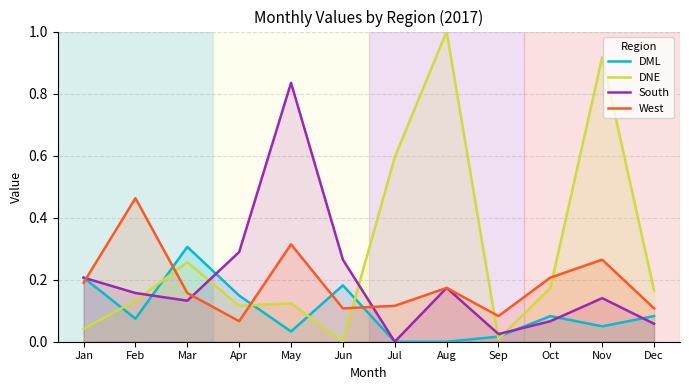

Reading left to right, extract all data points from this chart.

DML: Jan=0.2	Feb=0.1	Mar=0.3	Apr=0.1	May=0.0	Jun=0.2	Jul=0.0	Aug=0.0	Sep=0.0	Oct=0.1	Nov=0.0	Dec=0.1
DNE: Jan=0.0	Feb=0.1	Mar=0.3	Apr=0.1	May=0.1	Jun=0.0	Jul=0.6	Aug=1.0	Sep=0.0	Oct=0.2	Nov=0.9	Dec=0.2
South: Jan=0.2	Feb=0.2	Mar=0.1	Apr=0.3	May=0.8	Jun=0.3	Jul=0.0	Aug=0.2	Sep=0.0	Oct=0.1	Nov=0.1	Dec=0.1
West: Jan=0.2	Feb=0.5	Mar=0.2	Apr=0.1	May=0.3	Jun=0.1	Jul=0.1	Aug=0.2	Sep=0.1	Oct=0.2	Nov=0.3	Dec=0.1